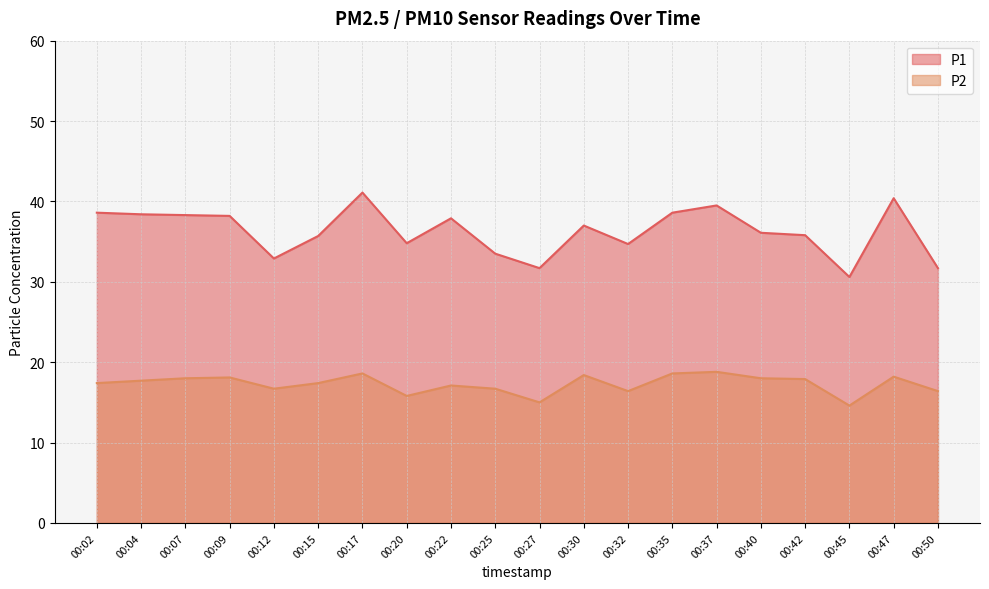

What is the difference between the highest and lowest values at 00:25?

16.8